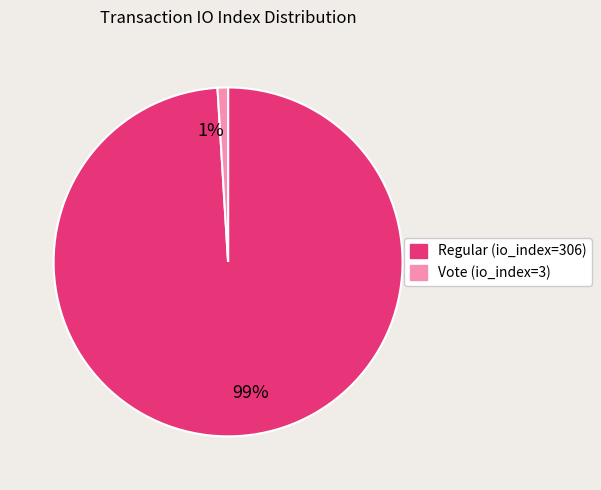

Is it true that Vote (io_index=3) is 1% of the pie?

True